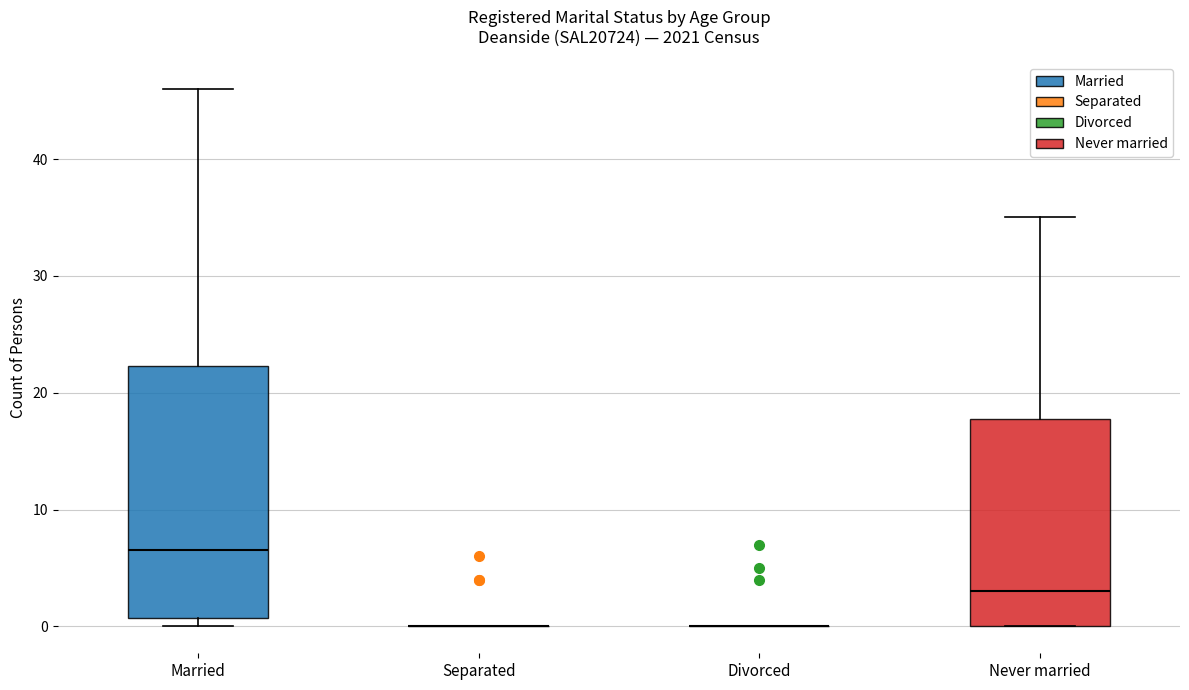

Reading left to right, read every box against the y-axis: the position of its median line, the range the box covers, and the ends of its whiskers. The values are not printed on the chart, so give them approximately, as read against the axis.

Married: median 7, box 1 to 22, whiskers 0 to 46
Separated: box collapsed to a line at 0, whiskers 0 to 0
Divorced: box collapsed to a line at 0, whiskers 0 to 0
Never married: median 3, box 0 to 18, whiskers 0 to 35